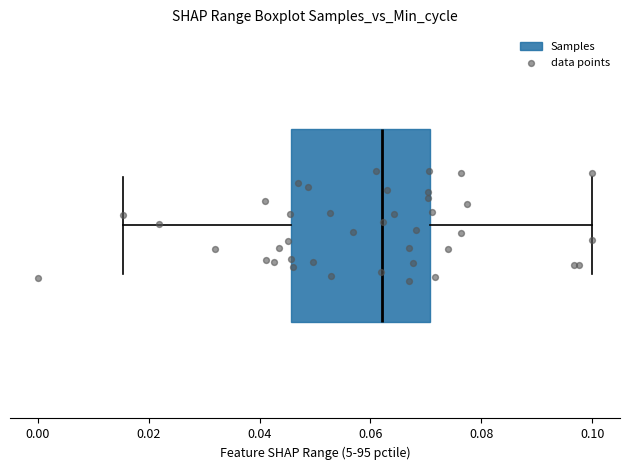

Where does the left whisker of the box end on the x-axis? The values are not printed on the chart, so give them approximately, as read against the axis.

0.016